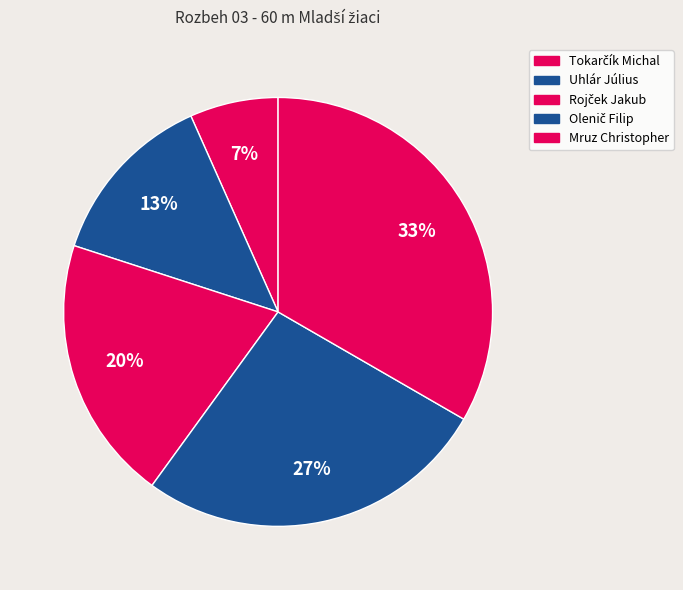

How many segments does this pie chart have?

5